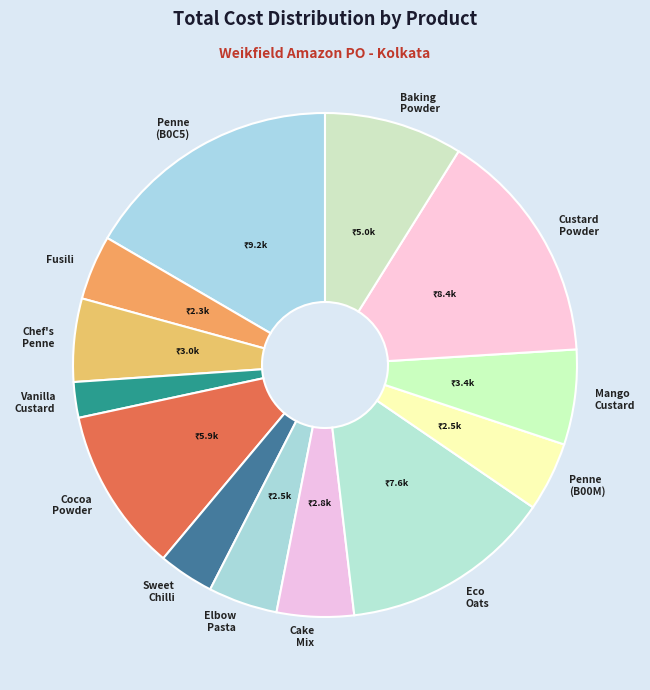

Combined, do Cocoa Powder and Cake Mix account for over 50%?

No